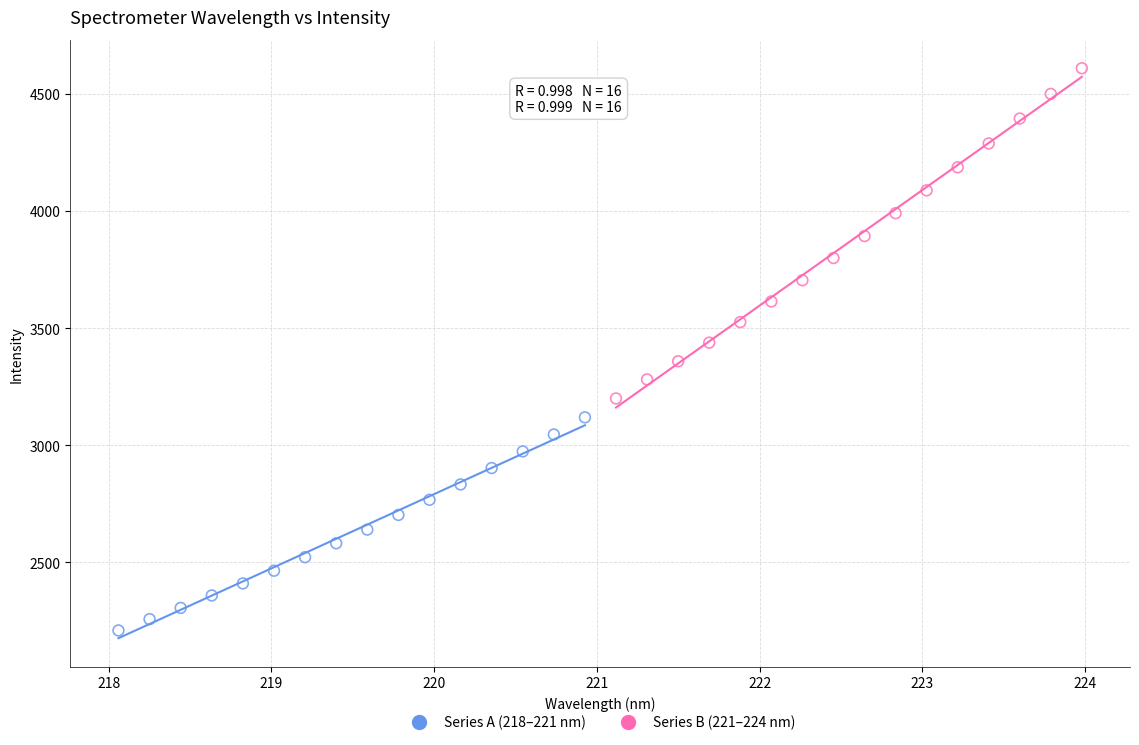

Which series has the largest Y range (max minus min)?

Series B (221–224 nm)